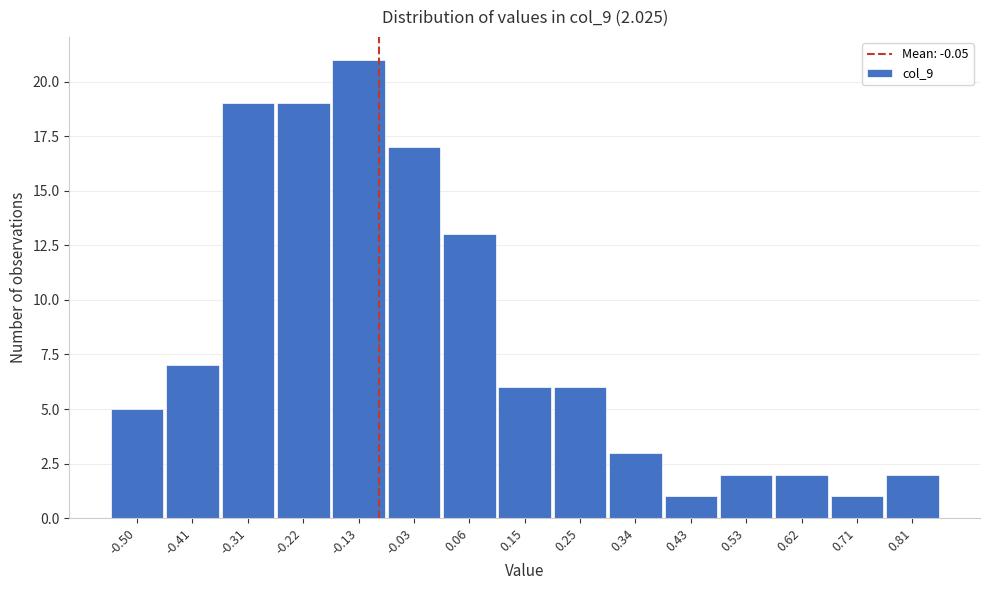

Reading left to right, transcribe all the data shown in this chart.

5	7	19	19	21	17	13	6	6	3	1	2	2	1	2